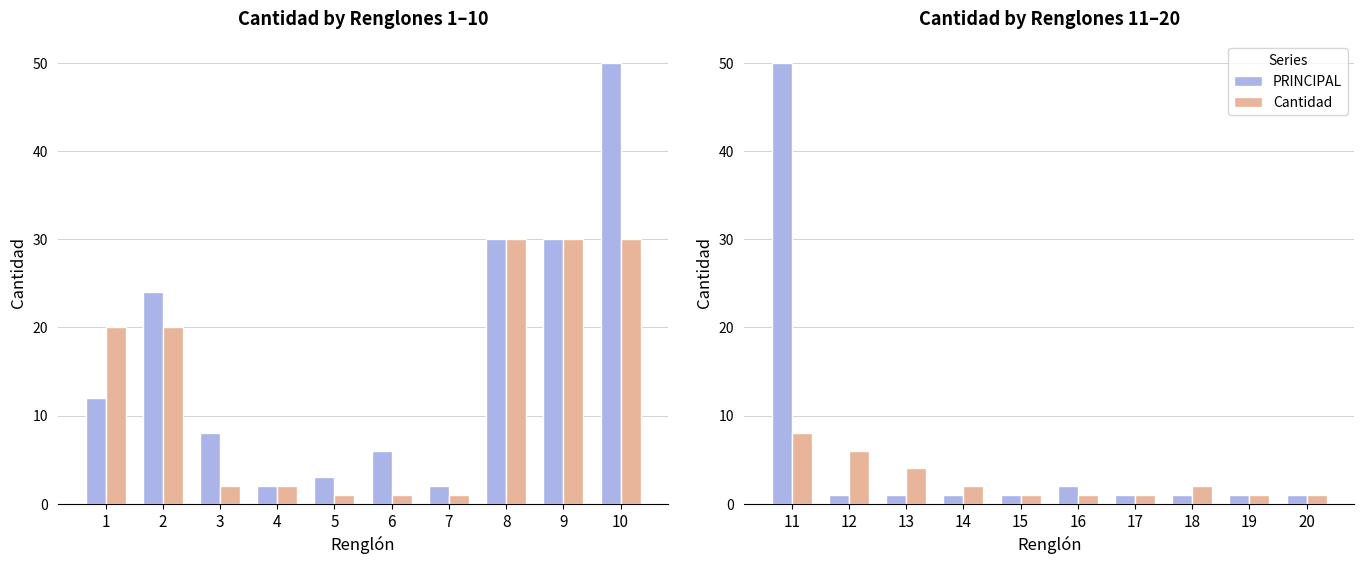

What is the smallest value displayed?

1